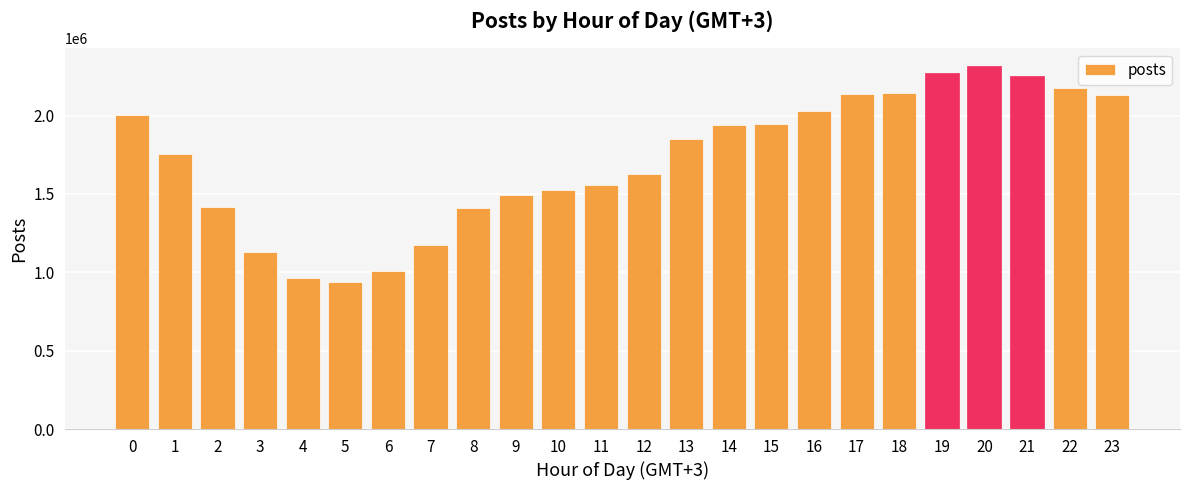

What is the value of the 2nd bar from the left?

1756997